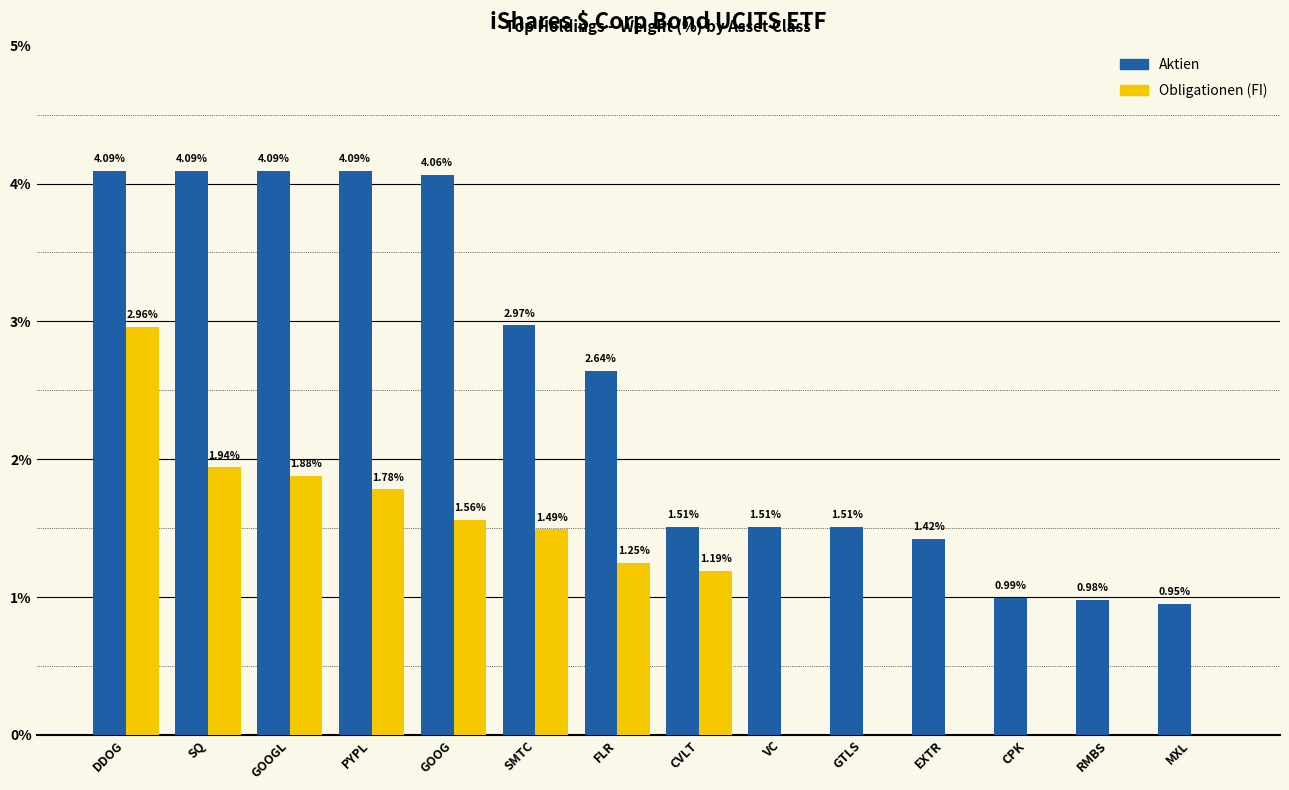

What is the average value of the Aktien series?

2.5